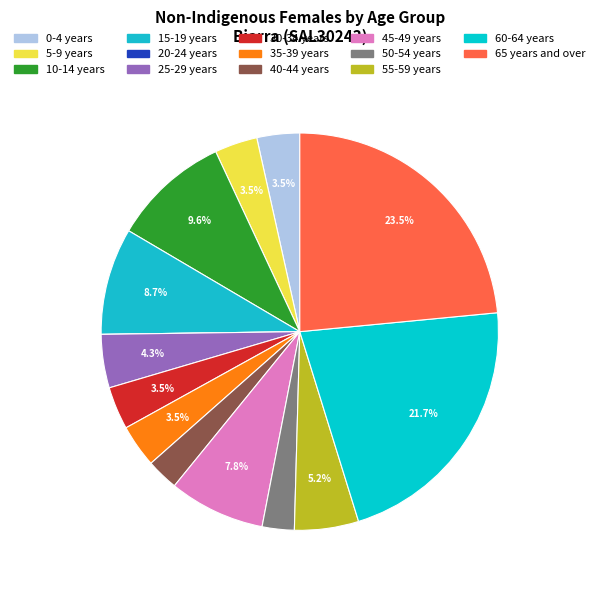

Which slice is the largest?

65 years and over